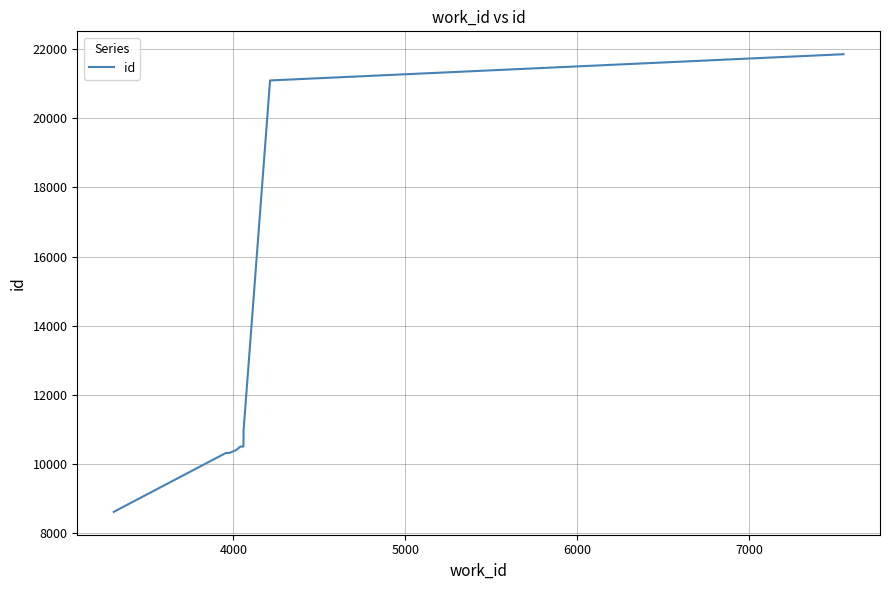

How many lines are shown in the chart?

1